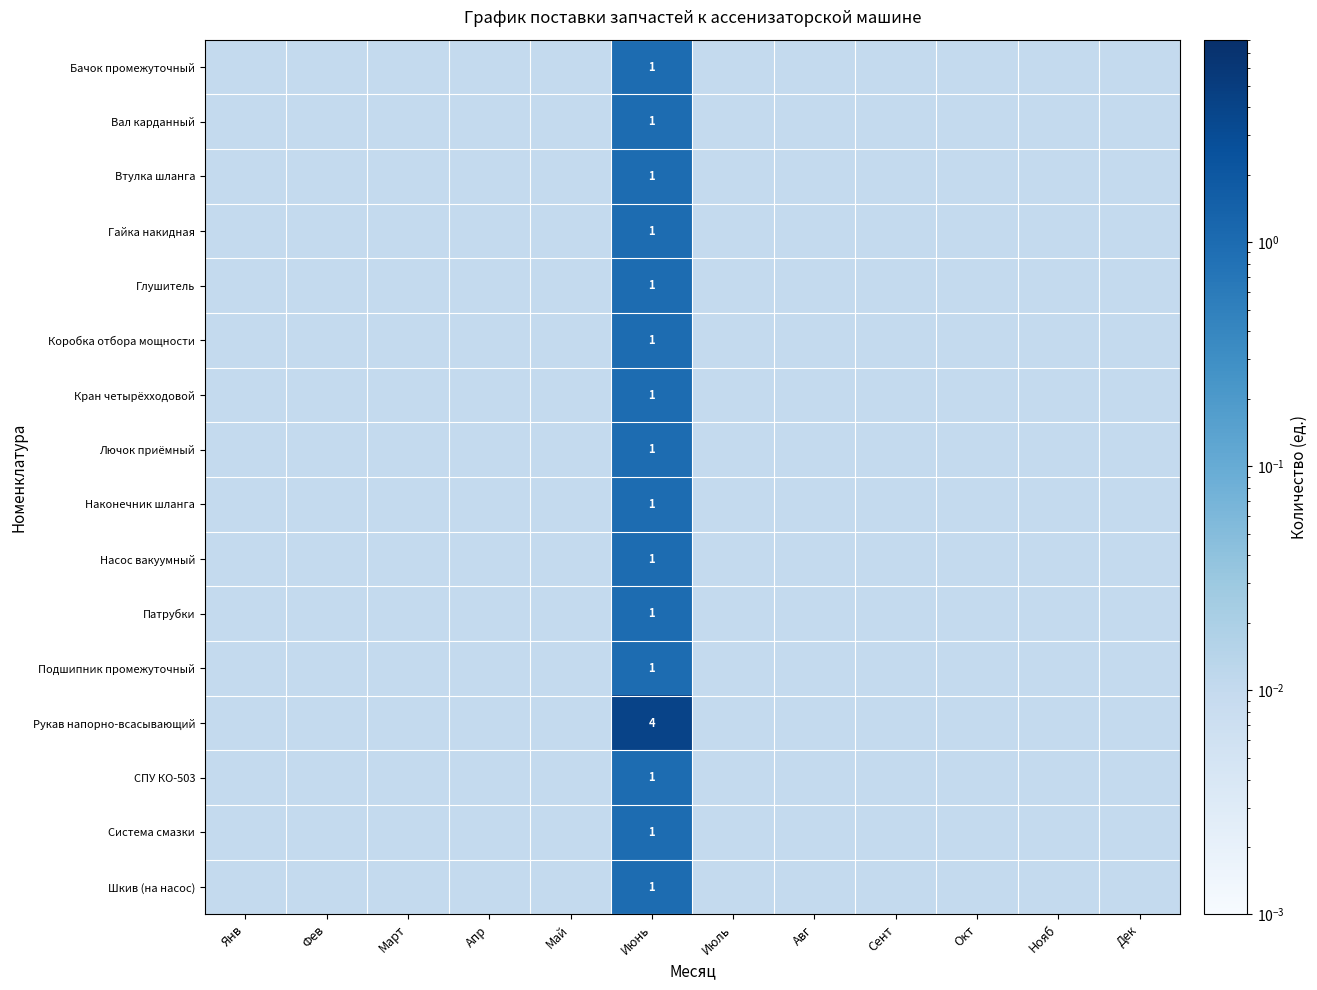

At how many categories does at least one series exceed 2?

1